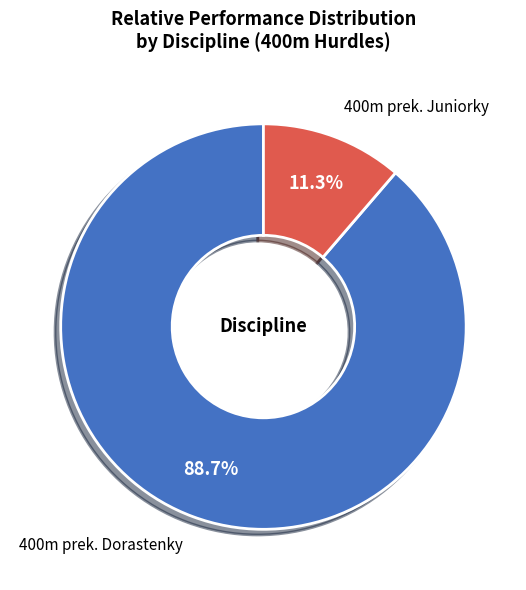

How many slices are in this pie chart?

2